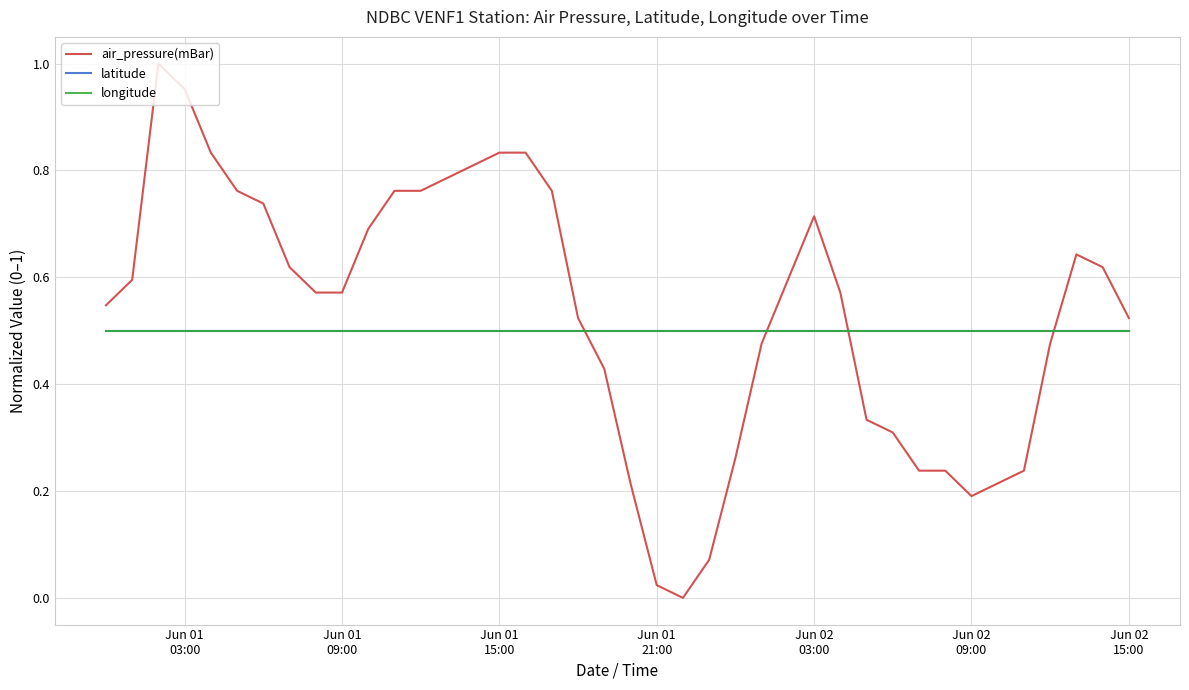

List the series in order of their peak value, lowest first.

latitude, longitude, air_pressure(mBar)